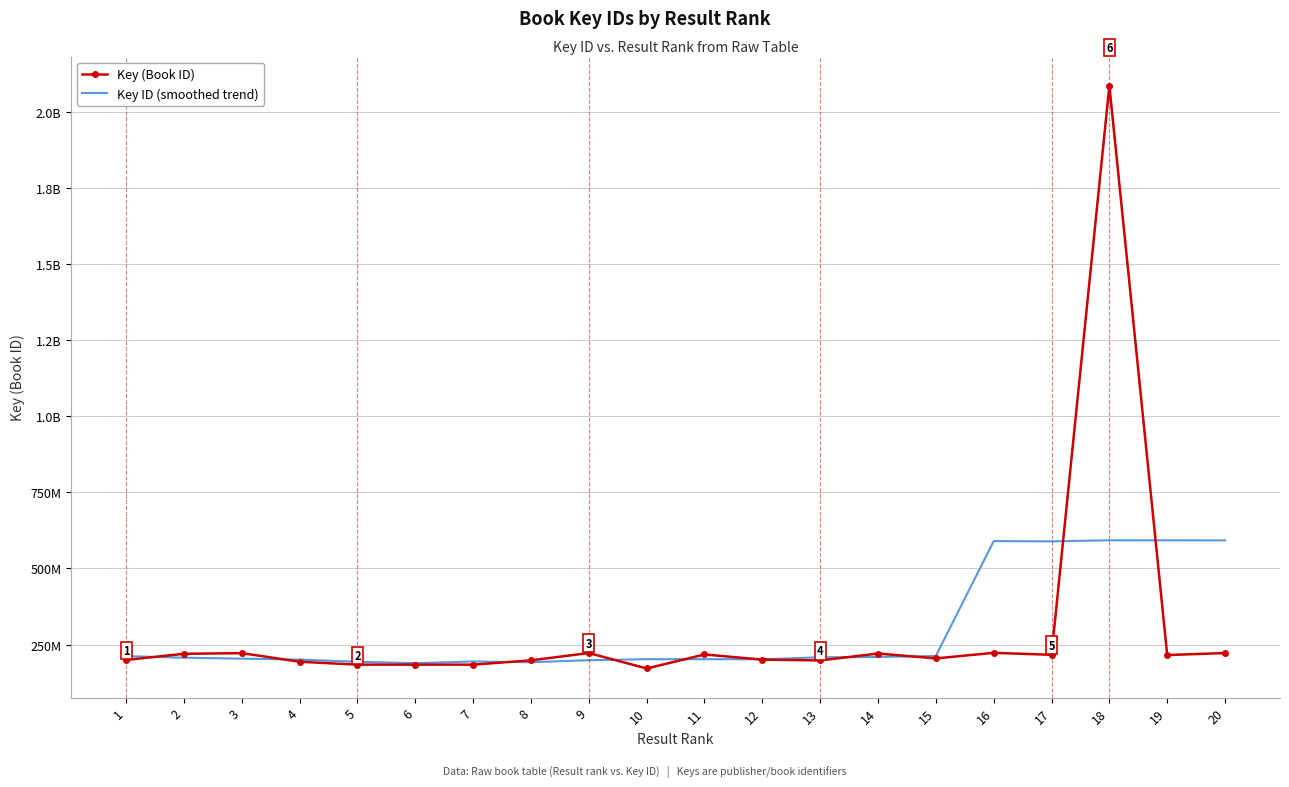

List the labels in order of Key (Book ID) value, smallest first.

10, 6, 7, 5, 4, 13, 8, 1, 12, 15, 19, 17, 11, 2, 14, 3, 20, 9, 16, 18